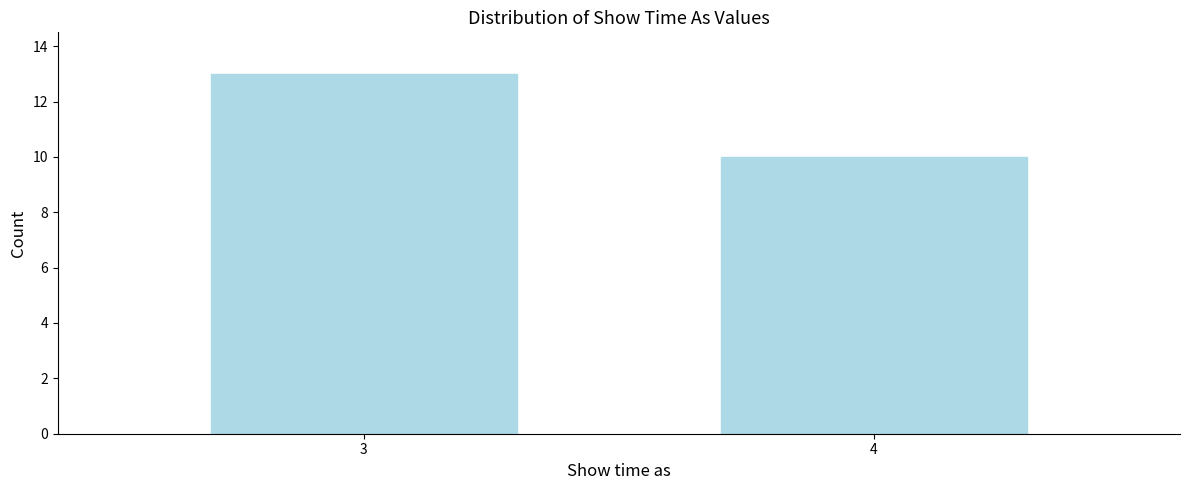

Reading right to left, extract all data points from this chart.

10	13